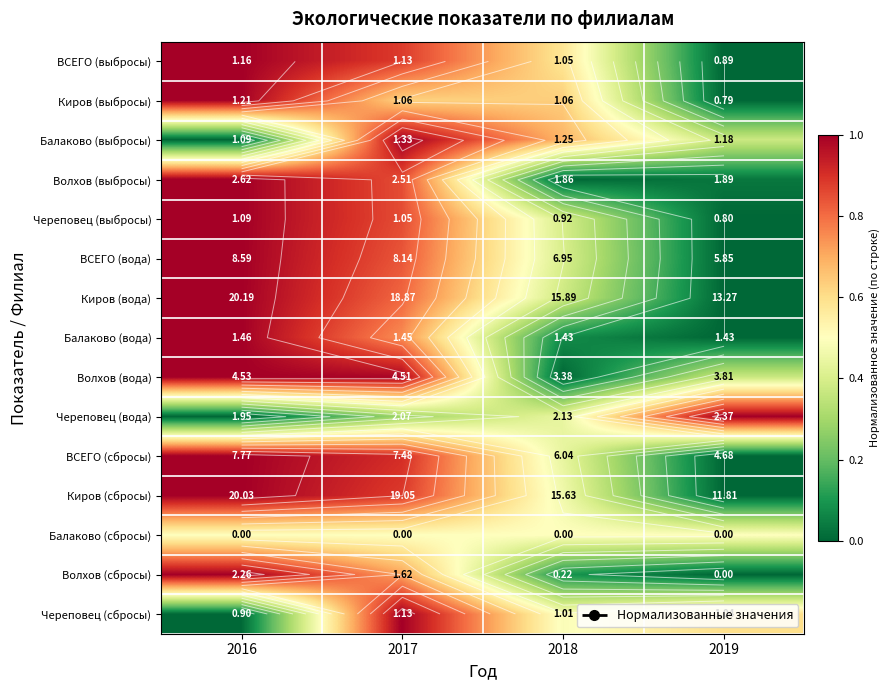

What is the difference between the second highest and second lowest values in the Волхов (сбросы) series?

0.6